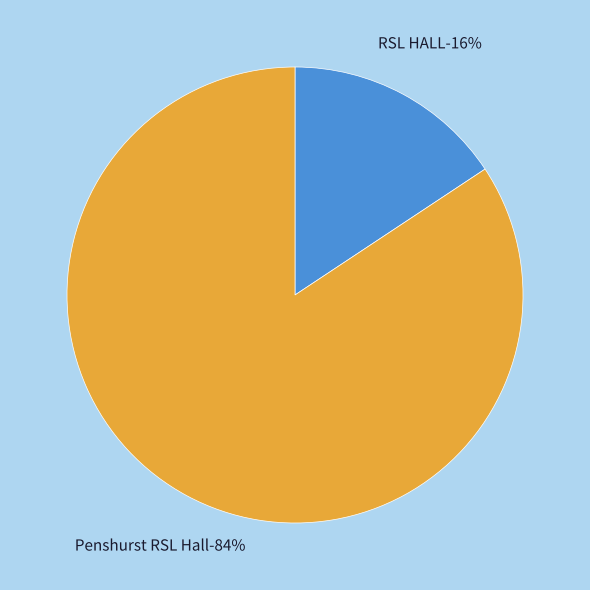

To the nearest percent, what is the combined percentage of Penshurst RSL Hall and RSL HALL?

100%